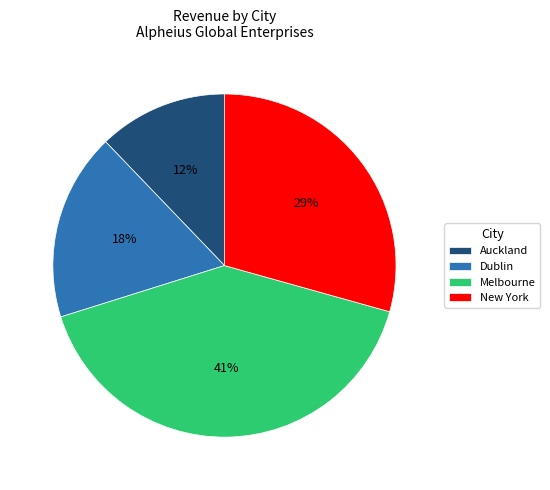

Do Melbourne and Auckland together represent more than half of the pie?

Yes